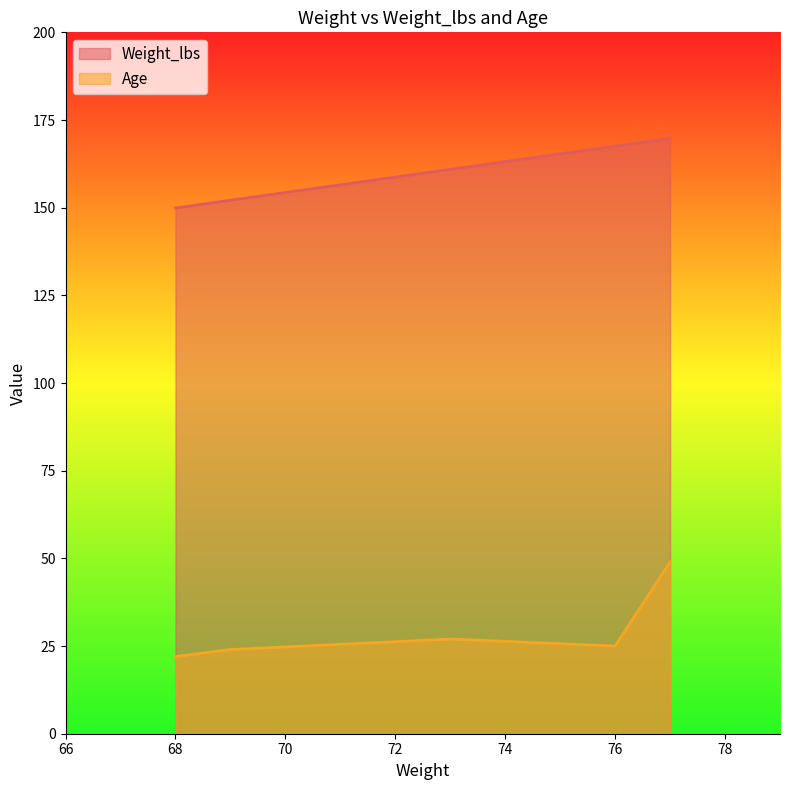

True or false: Weight_lbs has a value of 254.4 at 69.

False